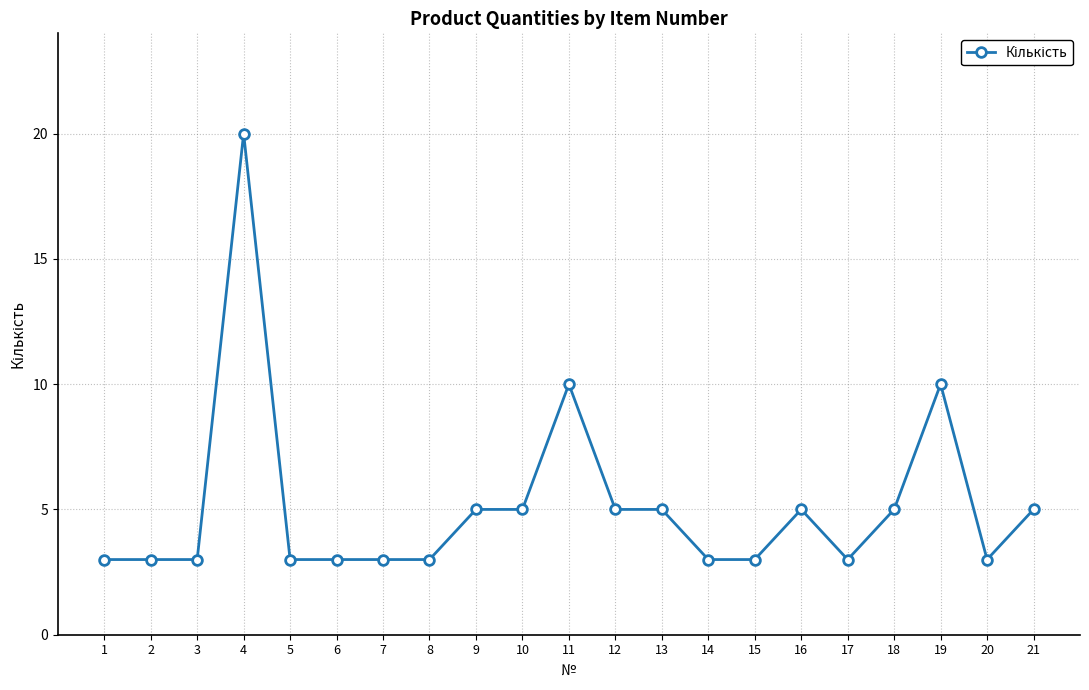

What is the minimum value shown in the chart?

3